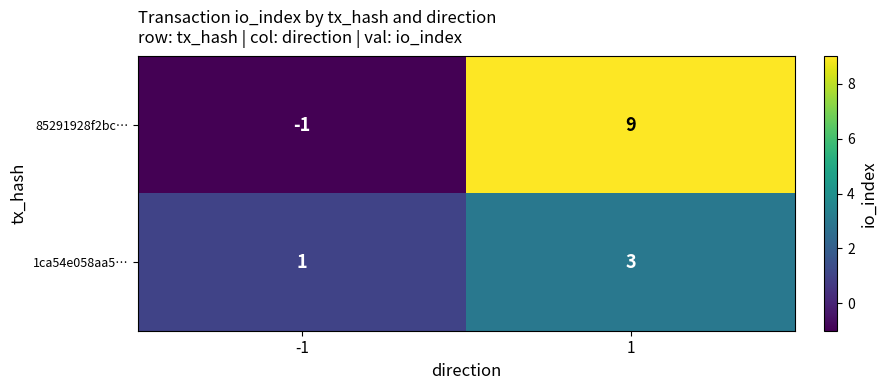

At 1, list the series in order from largest to smallest.

85291928f2bc…, 1ca54e058aa5…